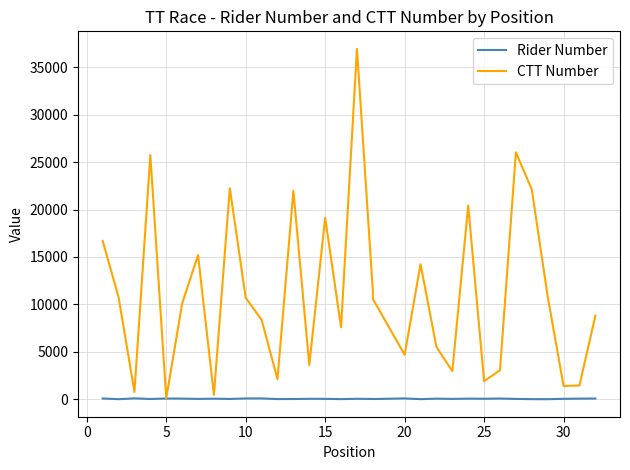

In CTT Number, how many points are lower than both neighbors (excluding endpoints)?

10